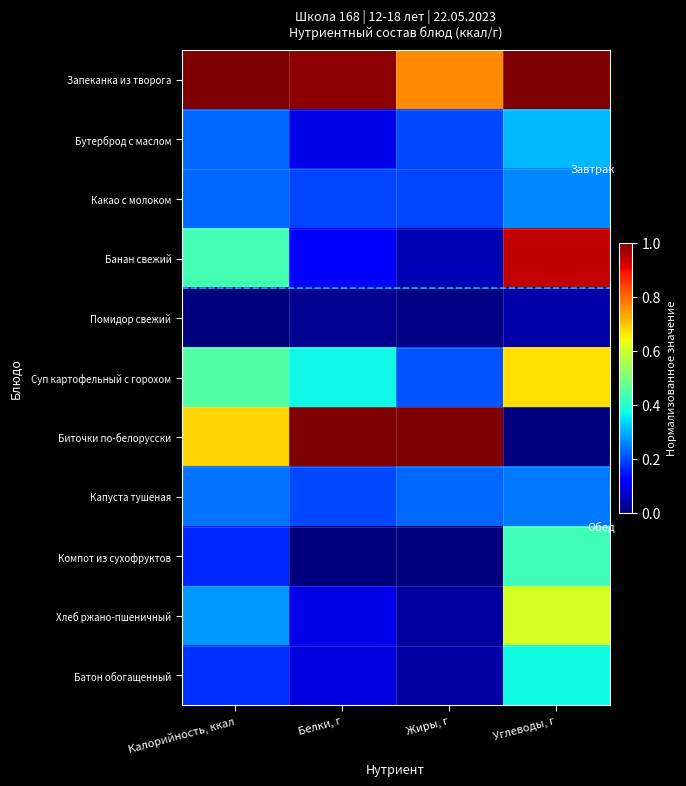

Rank the series at Углеводы, г from highest to lowest value.

Запеканка из творога, Банан свежий, Суп картофельный с горохом, Хлеб ржано-пшеничный, Компот из сухофруктов, Батон обогащенный, Бутерброд с маслом, Какао с молоком, Капуста тушеная, Помидор свежий, Биточки по-белорусски